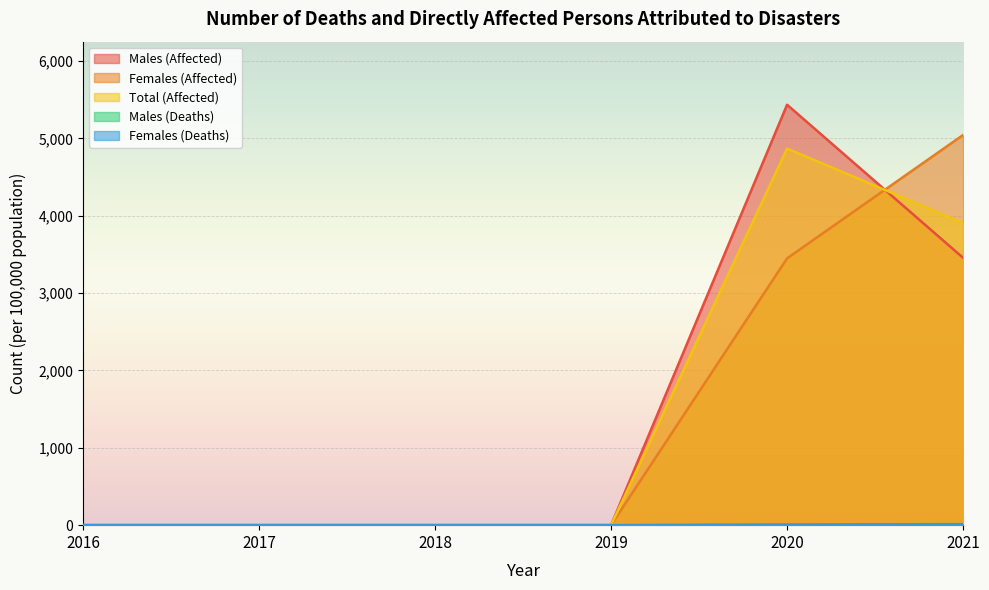

At which label does Total (Affected) reach its minimum?

2016